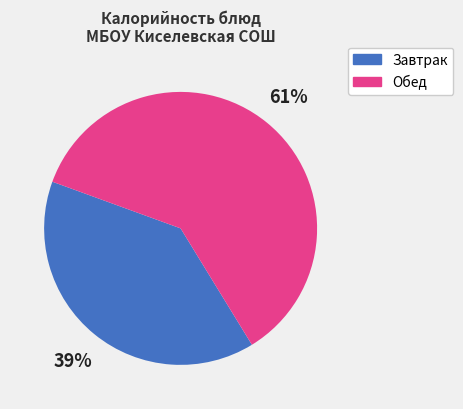

To the nearest percent, what is the average slice percentage?

50%